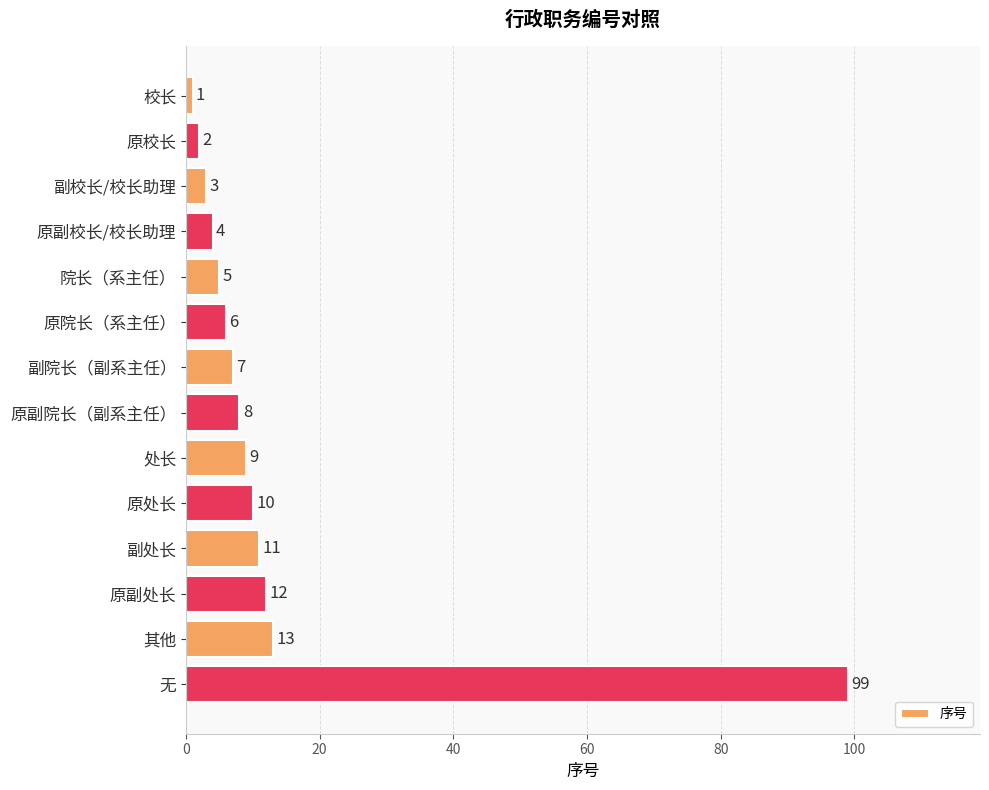

Where is the data nearest to the value 50?

其他